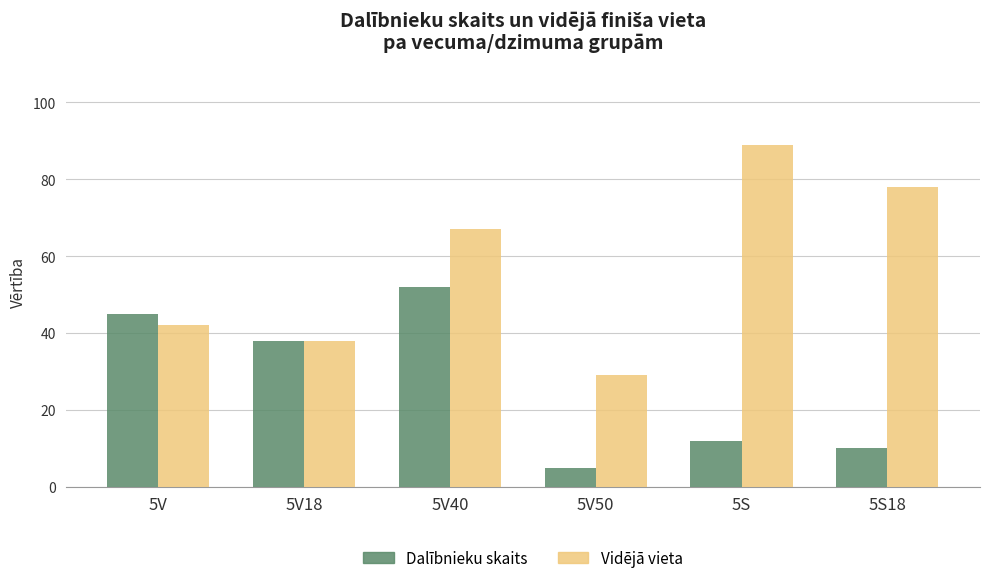

Read the Dalībnieku skaits value at 5V18.

38